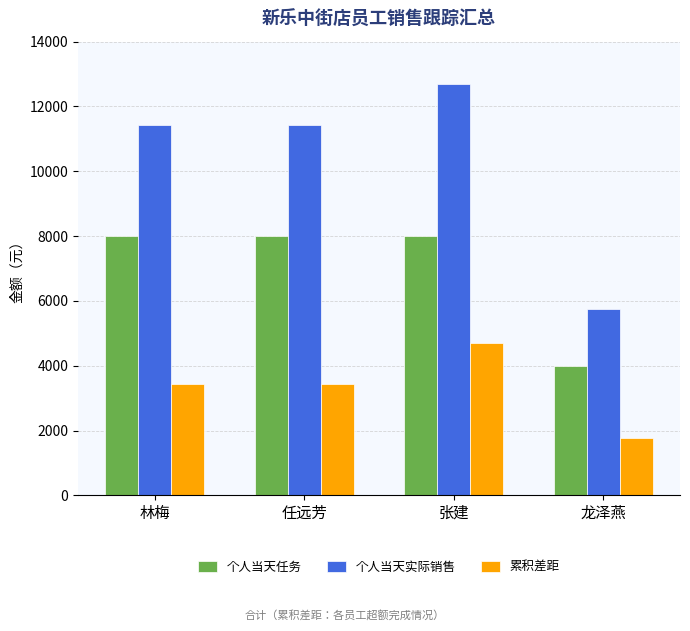

What is the spread (max minus min) of values at 任远芳?

8000.0